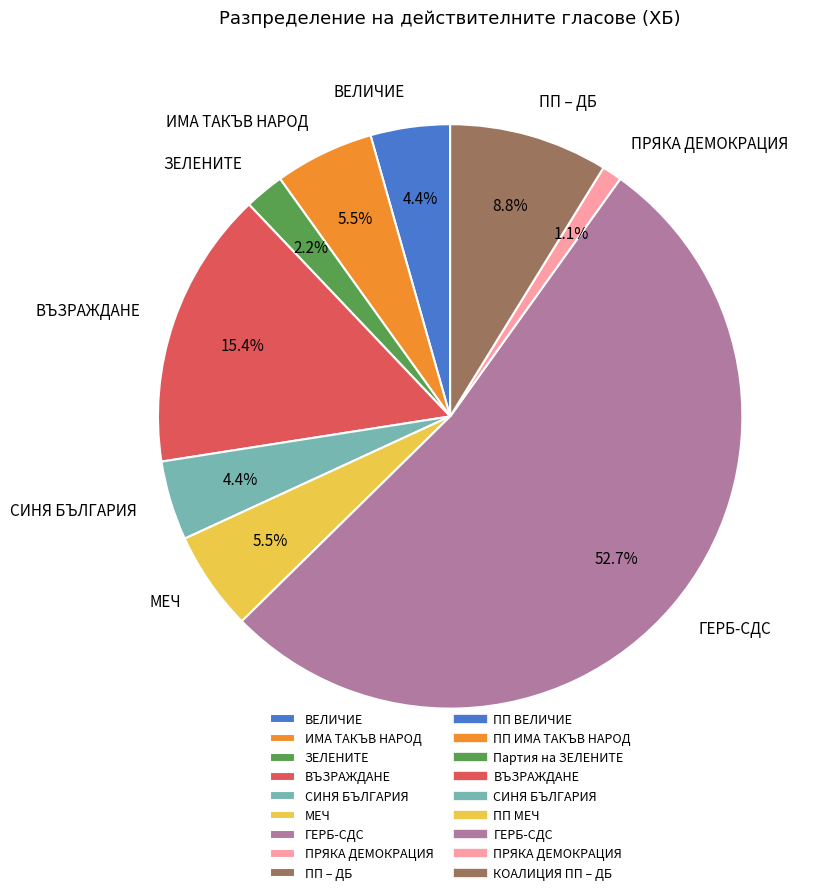

What is the ratio of the value at ПП – ДБ to the value at ЗЕЛЕНИТЕ?

4.0